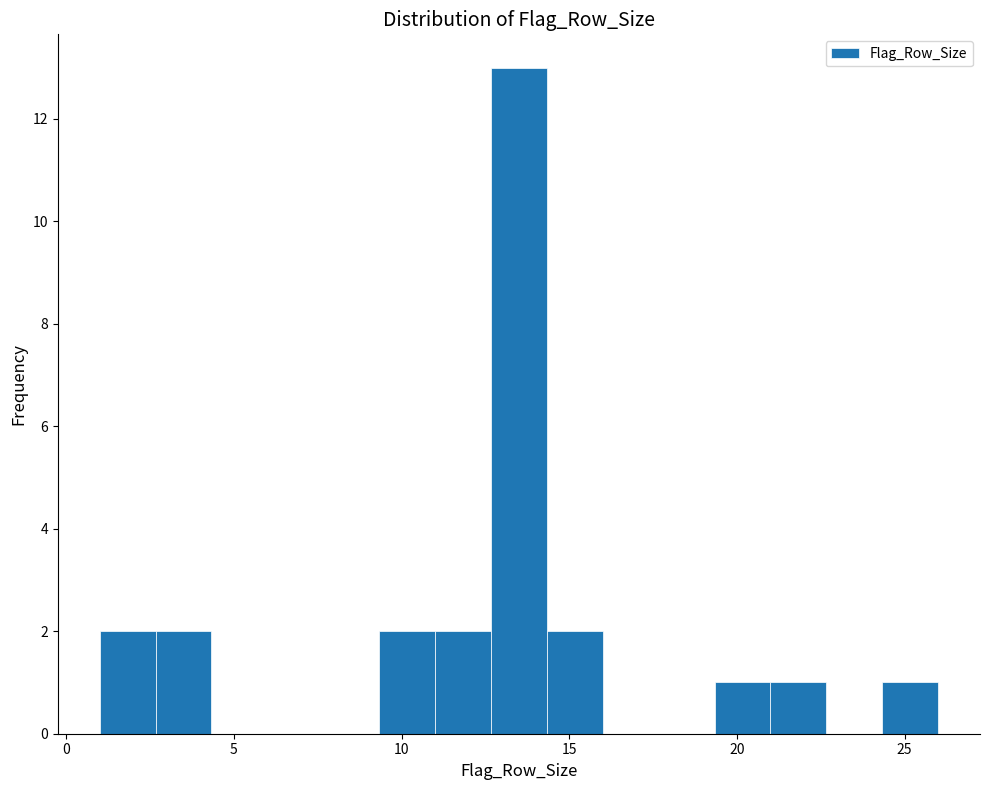

Read against the x-axis, roughly where is the centre of the tallest bar?

13.5